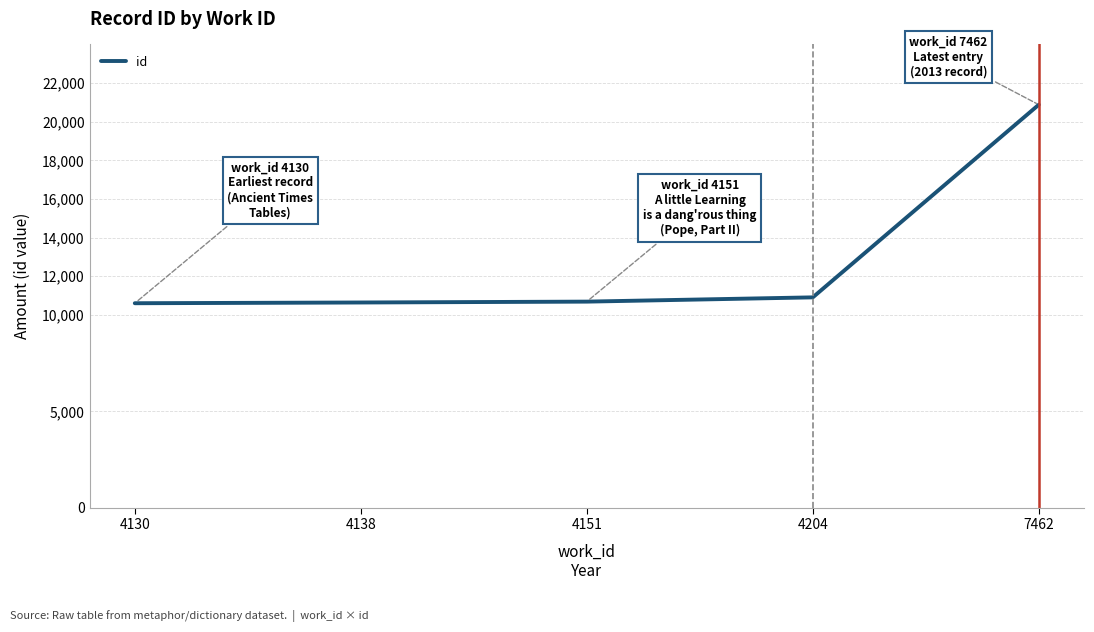

The value at 4204 is 10902. True or false?

True